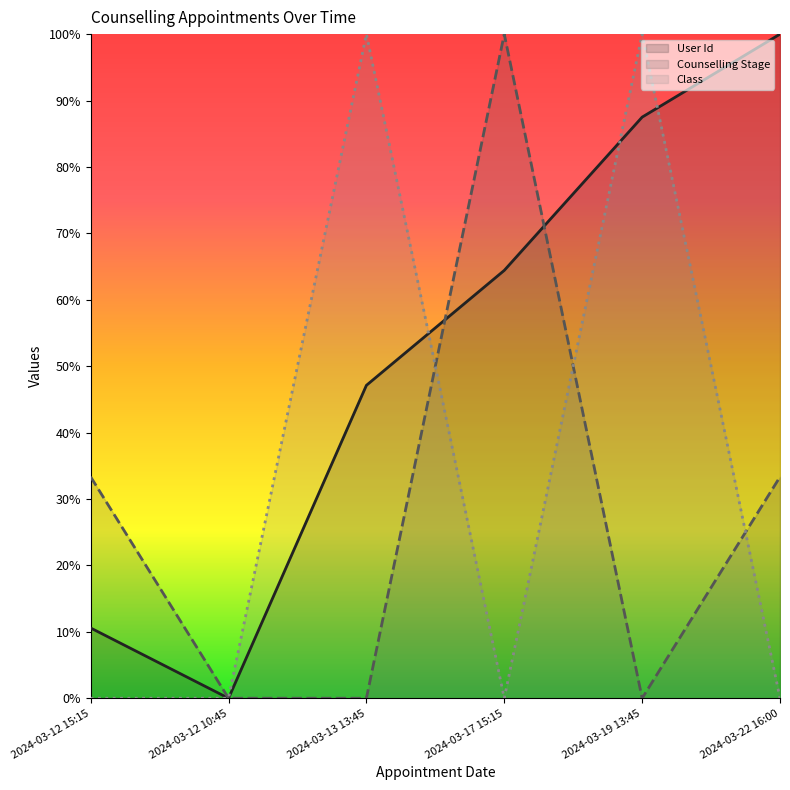

What are all the series names shown in the legend?

User Id, Counselling Stage, Class